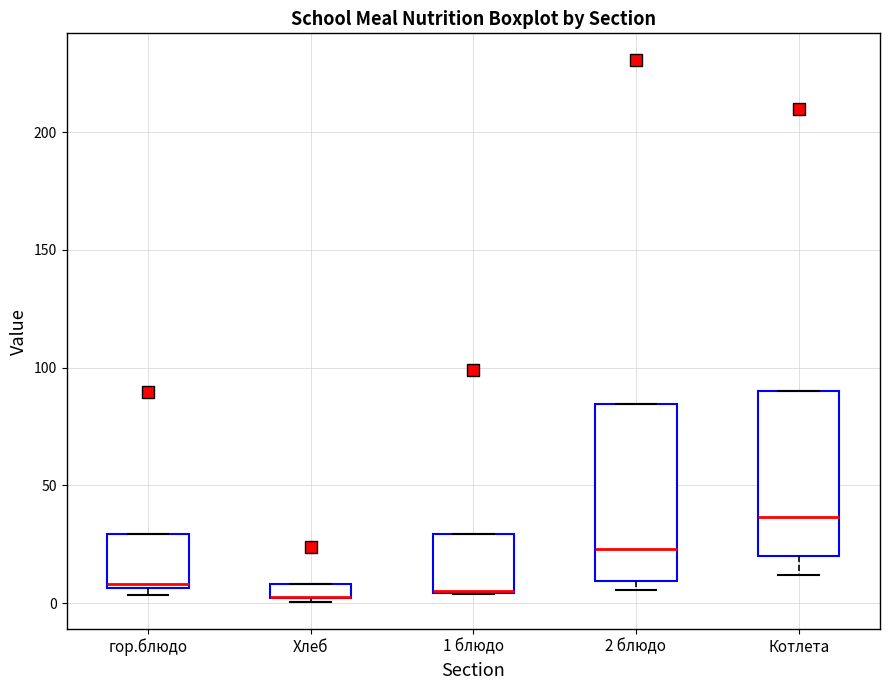

Where is the upper edge of the box for 2 блюдо on the y-axis? The values are not printed on the chart, so give them approximately, as read against the axis.

85